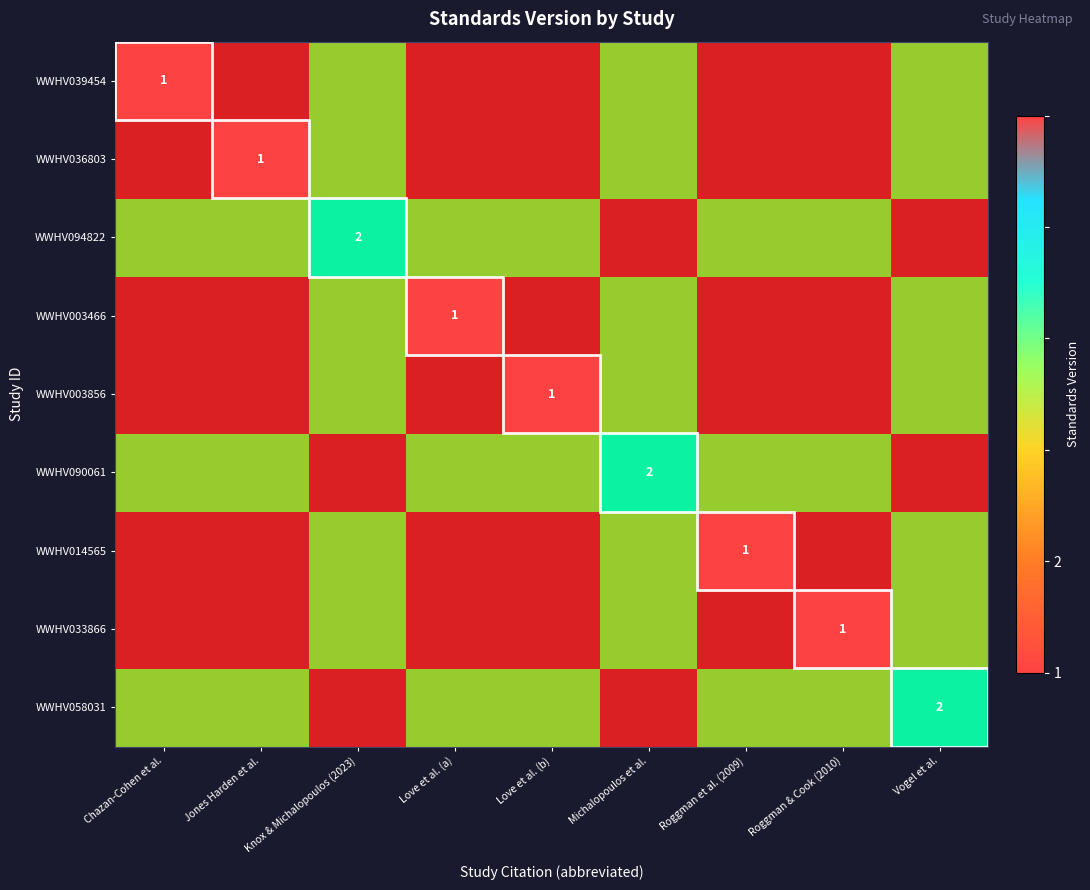

At which label does WWHV036803 reach its peak?

Knox & Michalopoulos (2023)